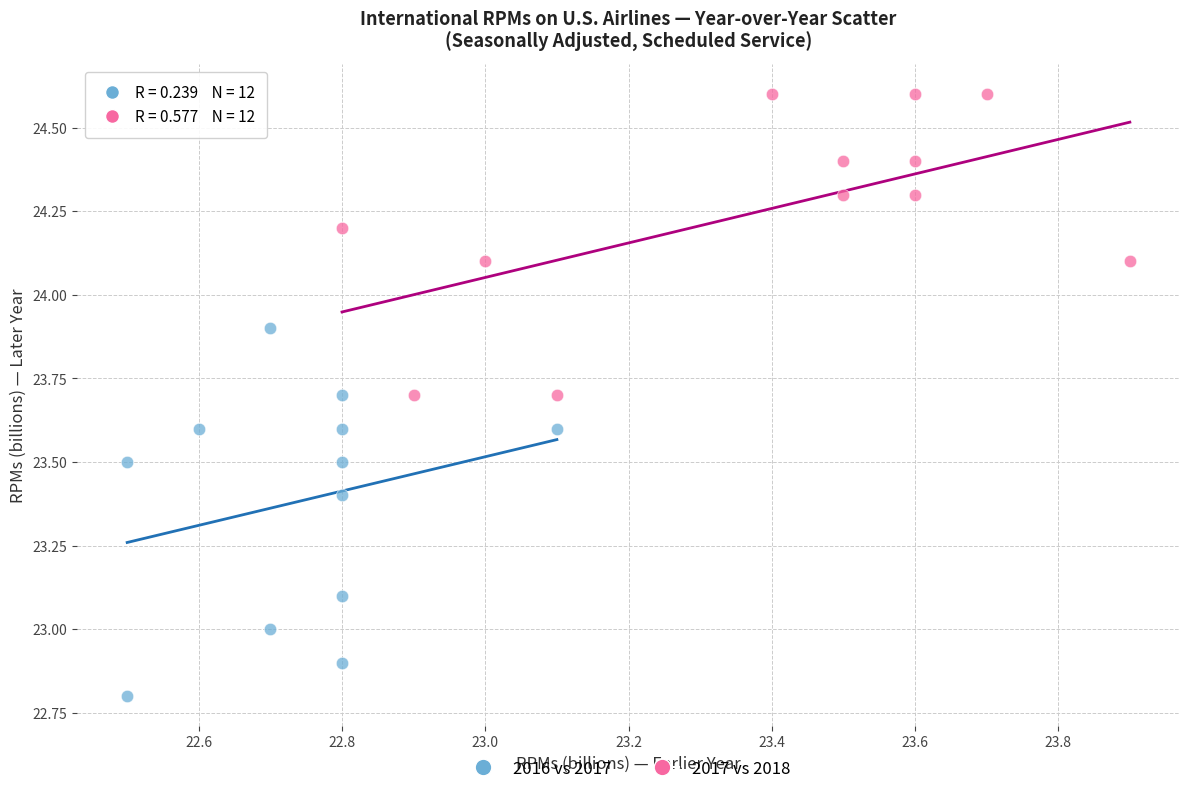

What are all the series names shown in the legend?

2016 vs 2017, 2017 vs 2018